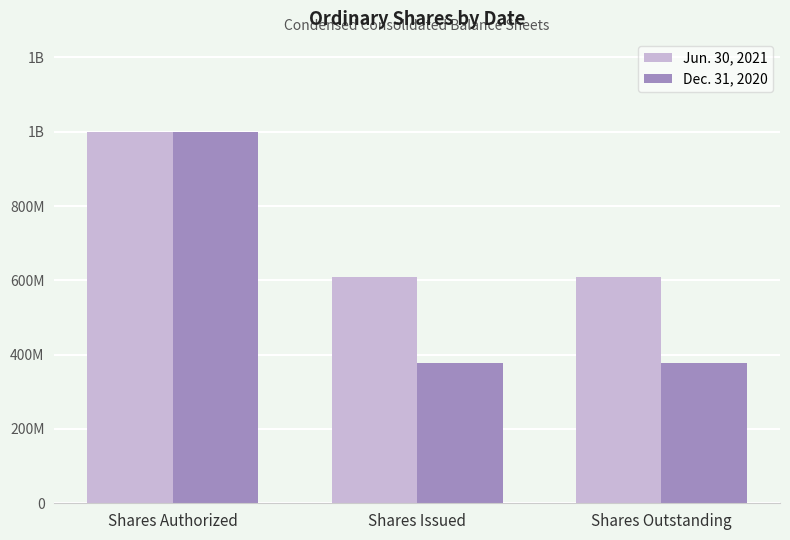

What are all the series names shown in the legend?

Jun. 30, 2021, Dec. 31, 2020